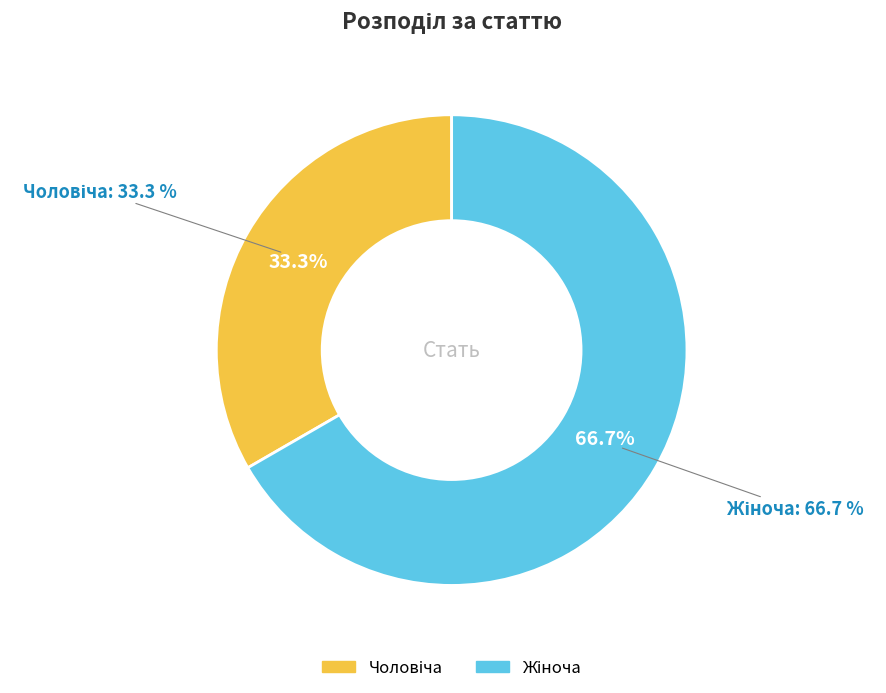

Which slice is the largest?

Жіноча